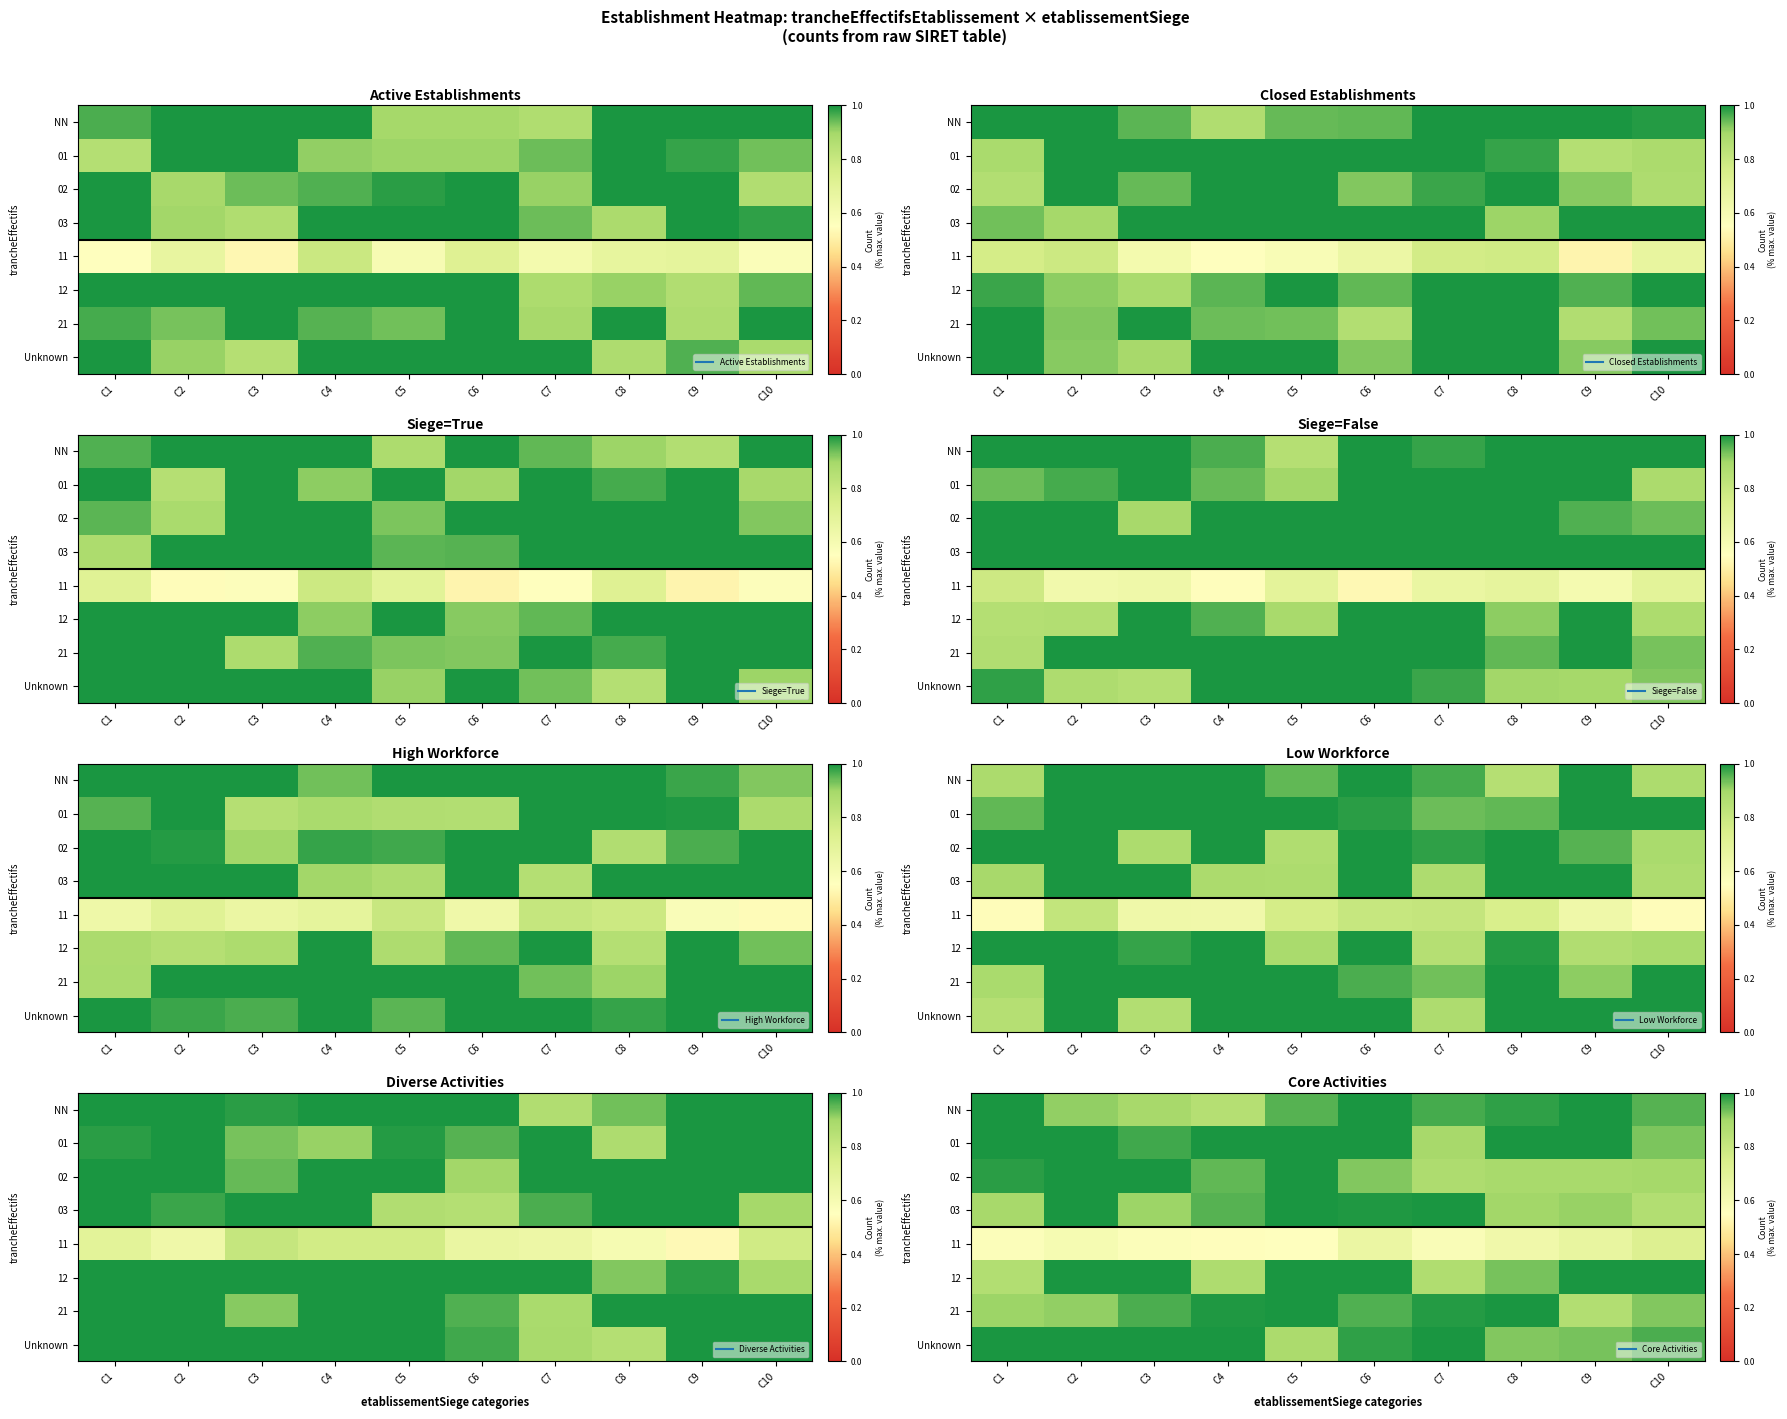

What value does the 21 series have at C4?

1.0